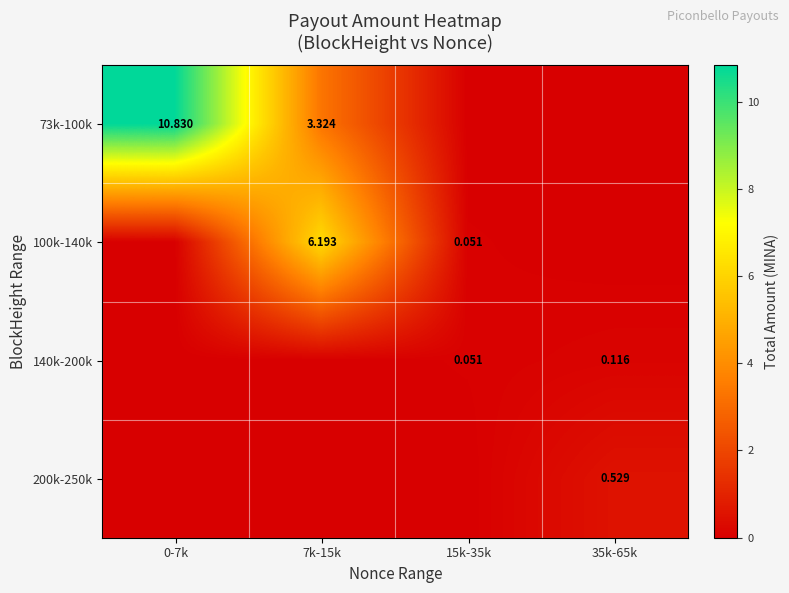

List the series in order of their peak value, highest first.

73k-100k, 100k-140k, 200k-250k, 140k-200k